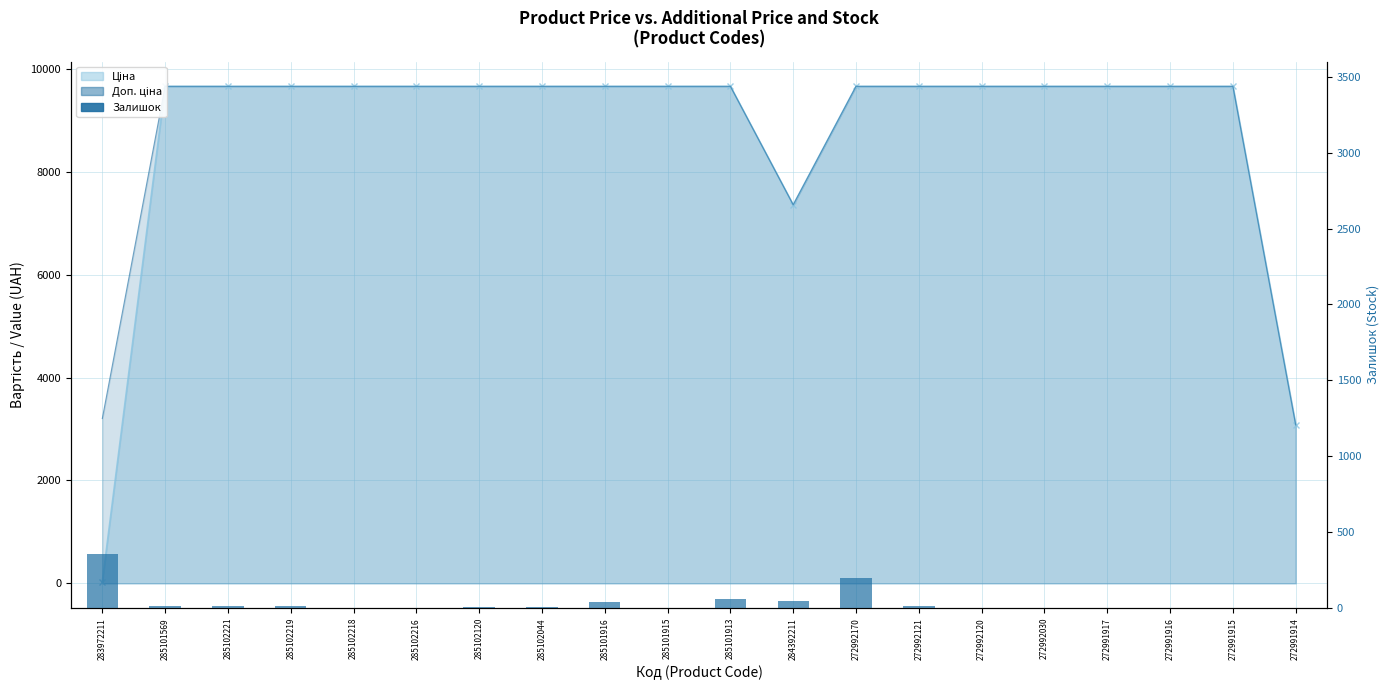

How many data points are less than 9?

10